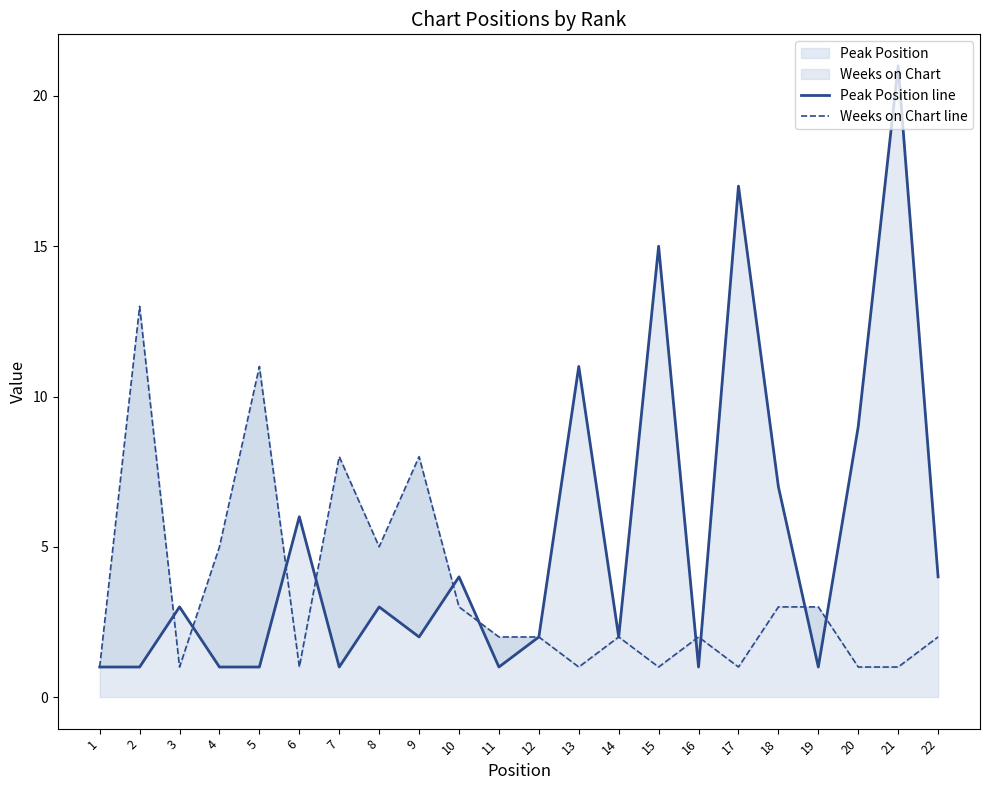

Reading right to left, list all the values displayed in this chart.

Peak Position line: 4	21	9	1	7	17	1	15	2	11	2	1	4	2	3	1	6	1	1	3	1	1
Weeks on Chart line: 2	1	1	3	3	1	2	1	2	1	2	2	3	8	5	8	1	11	5	1	13	1